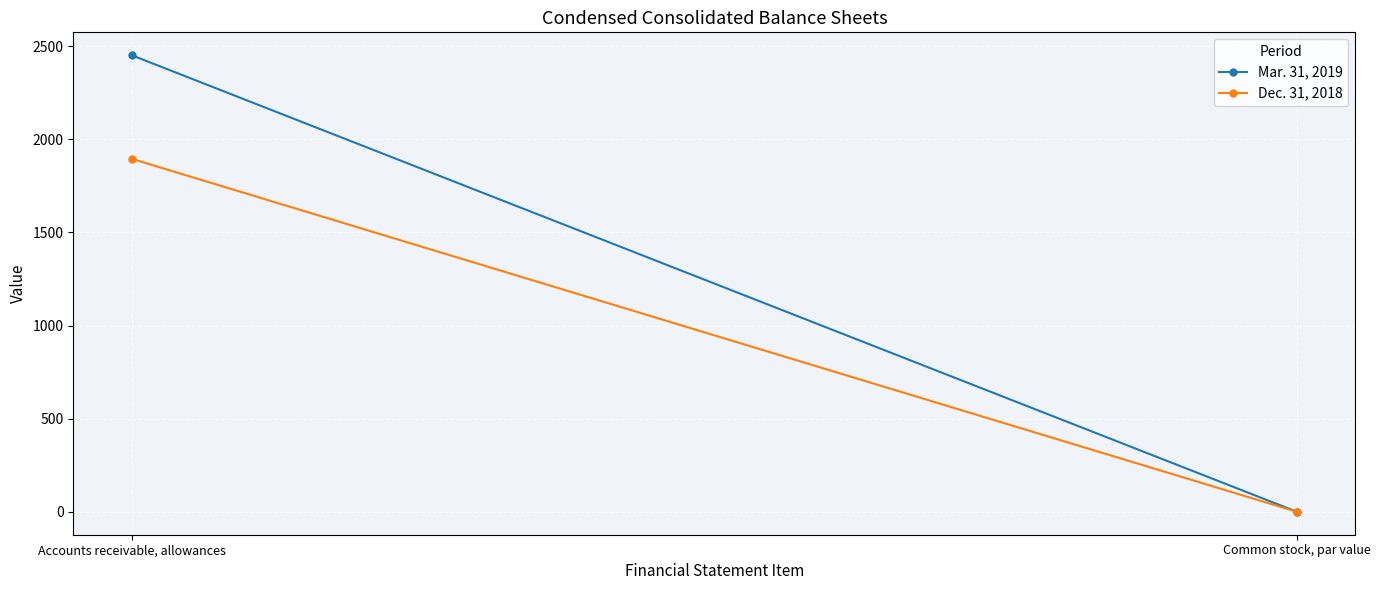

At which label does Mar. 31, 2019 reach its minimum?

Common stock, par value